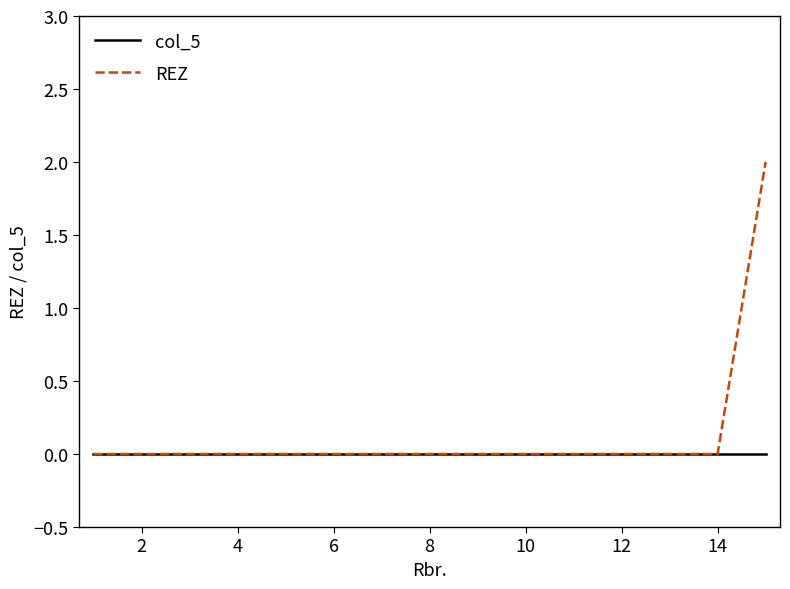

List the series in order of their peak value, lowest first.

col_5, REZ